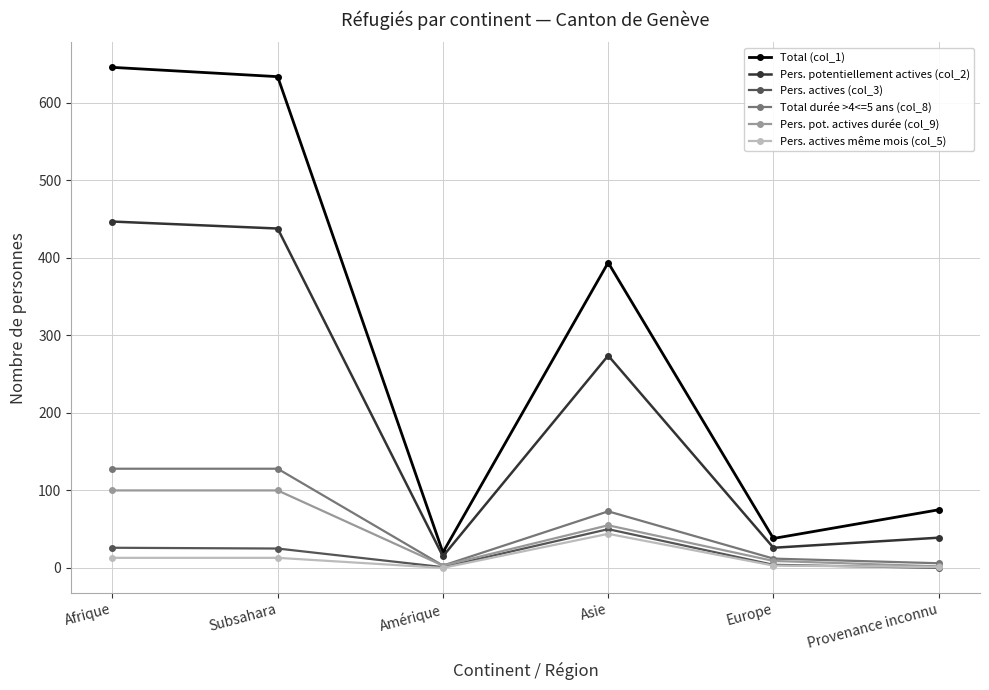

The value of Total (col_1) at Asie is 232. True or false?

False